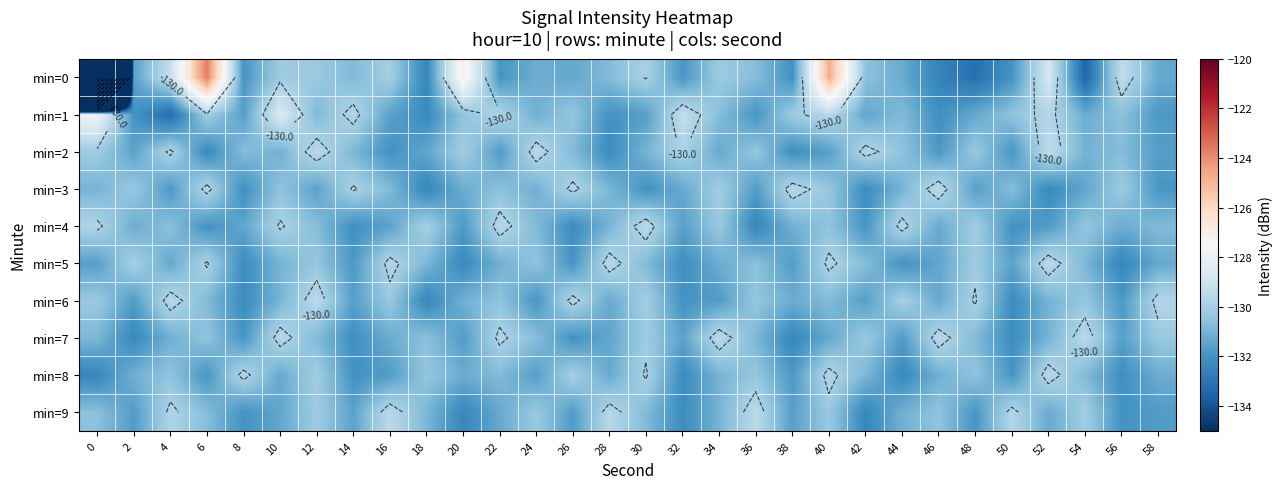

What is the highest value of the min=6 series?

-129.5